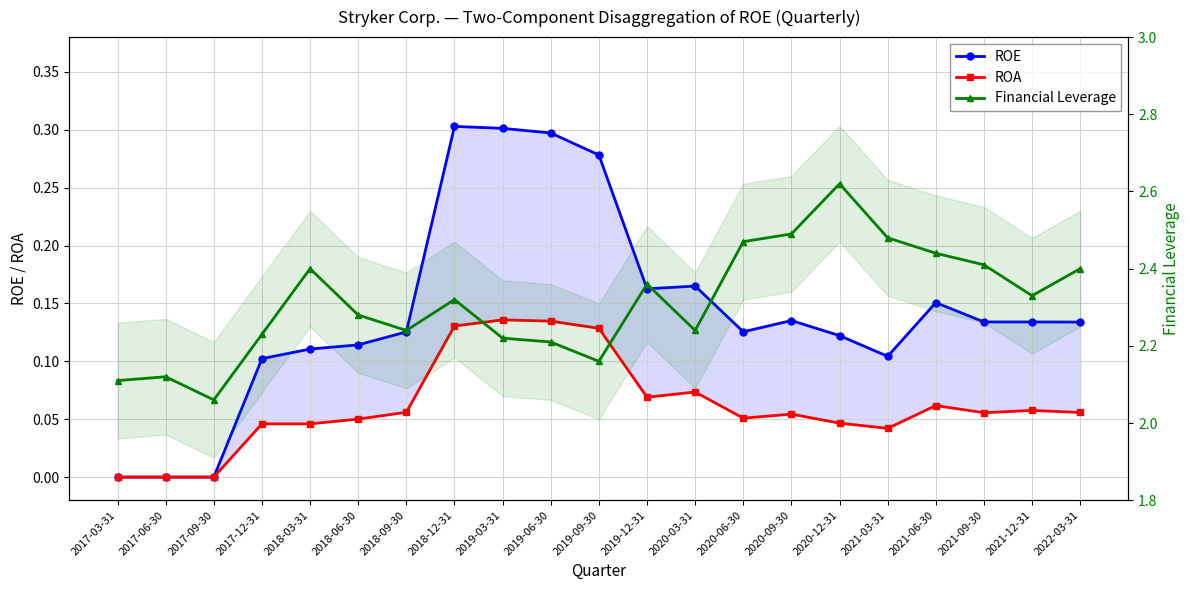

What value does the Financial Leverage series have at 2018-12-31?

2.3